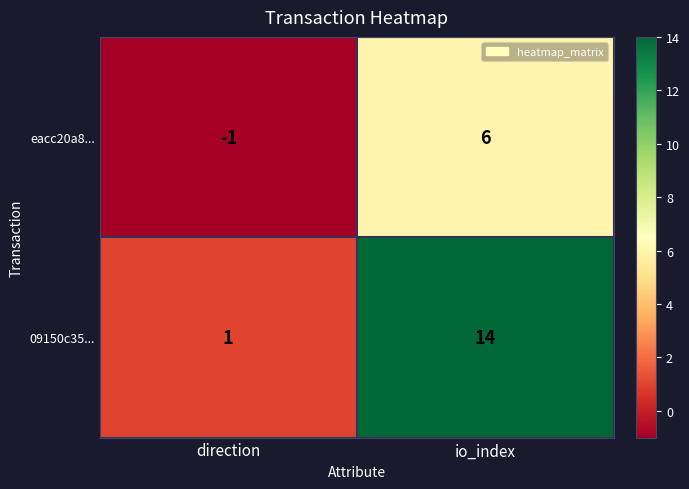

Reading left to right, transcribe all the data shown in this chart.

eacc20a8...: -1	6
09150c35...: 1	14